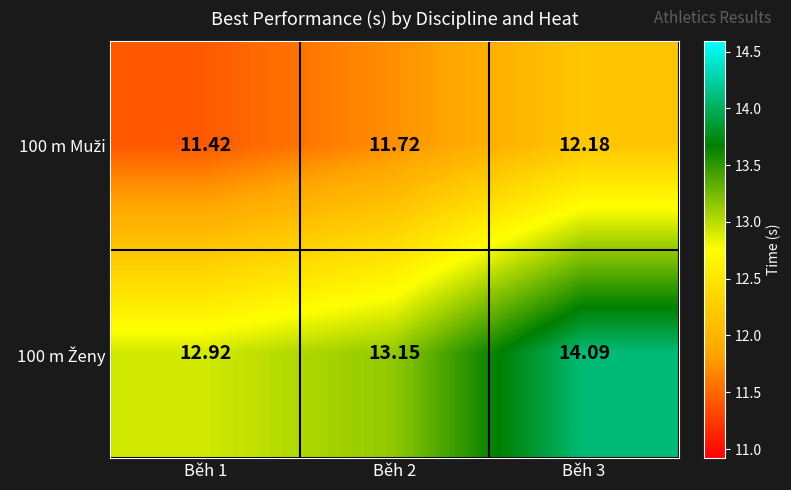

Count the number of categories in the chart.

3